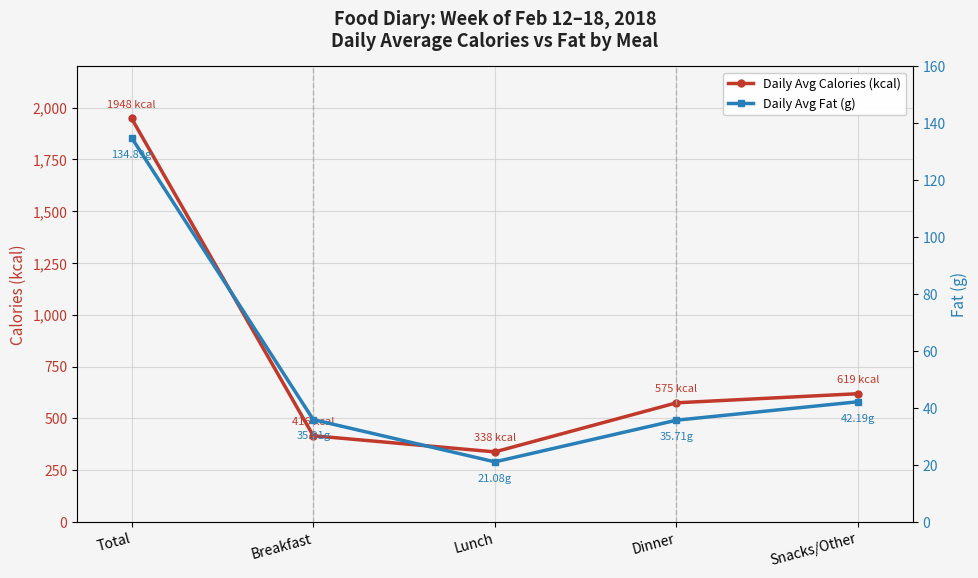

Does the chart display data point markers on the line(s)?

Yes